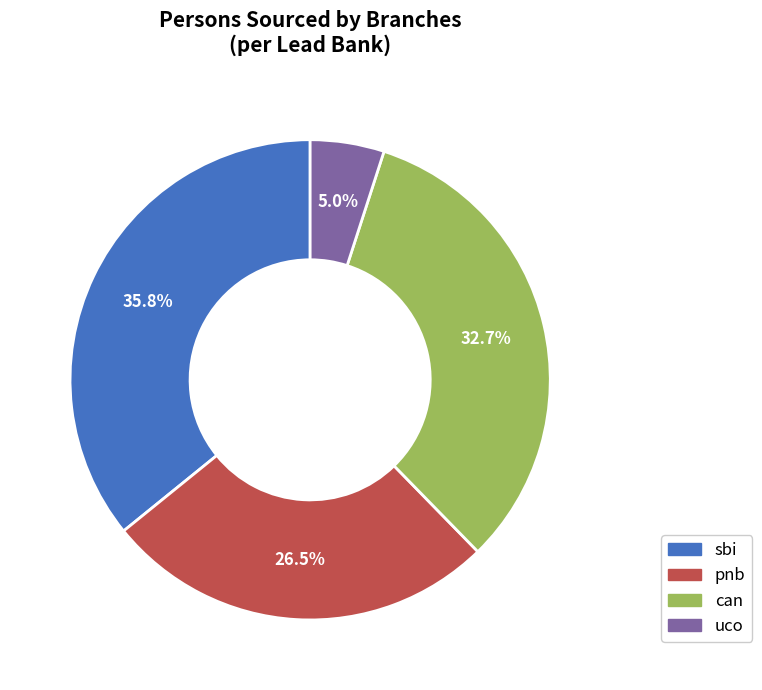

Does pnb account for over 50% of the chart?

No